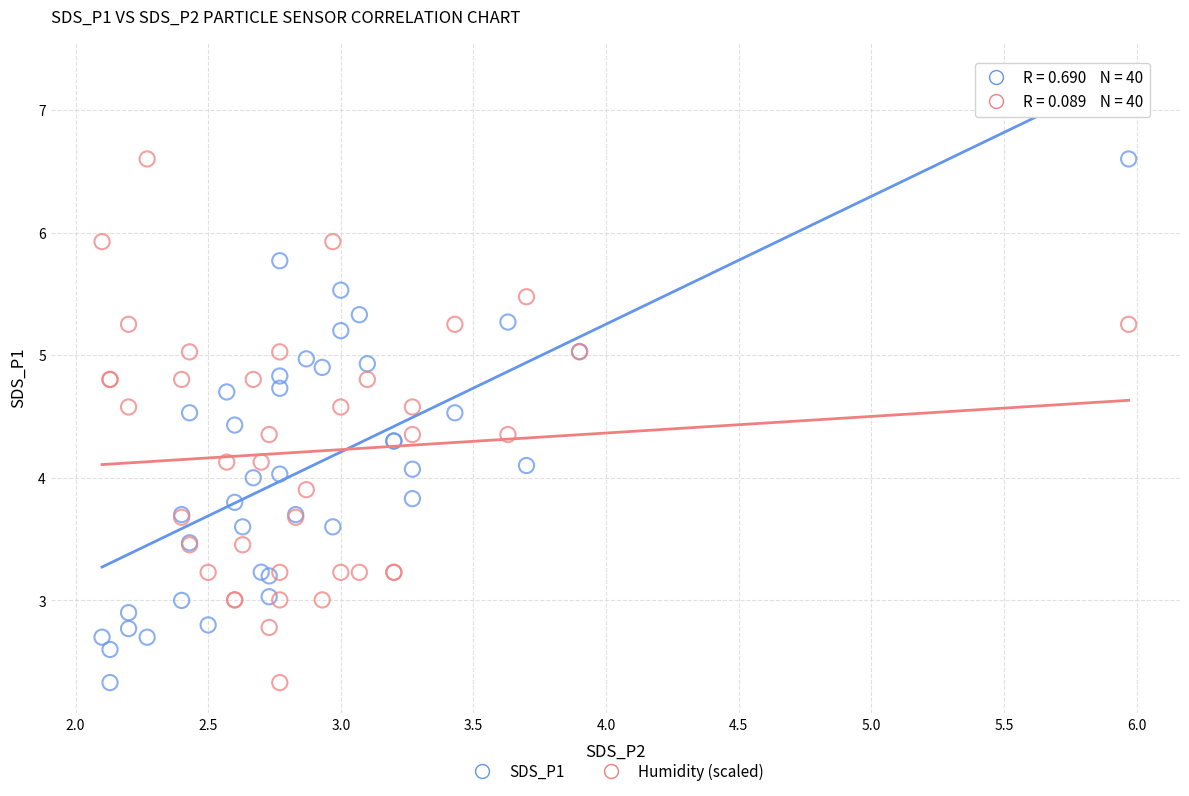

What are all the series names shown in the legend?

SDS_P1, Humidity (scaled)